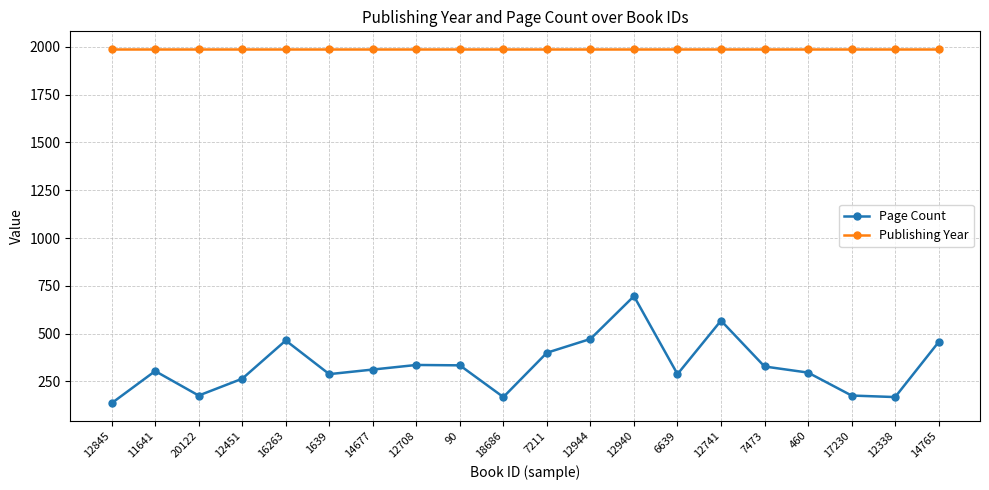

How many data points in Page Count are less than 312?

10